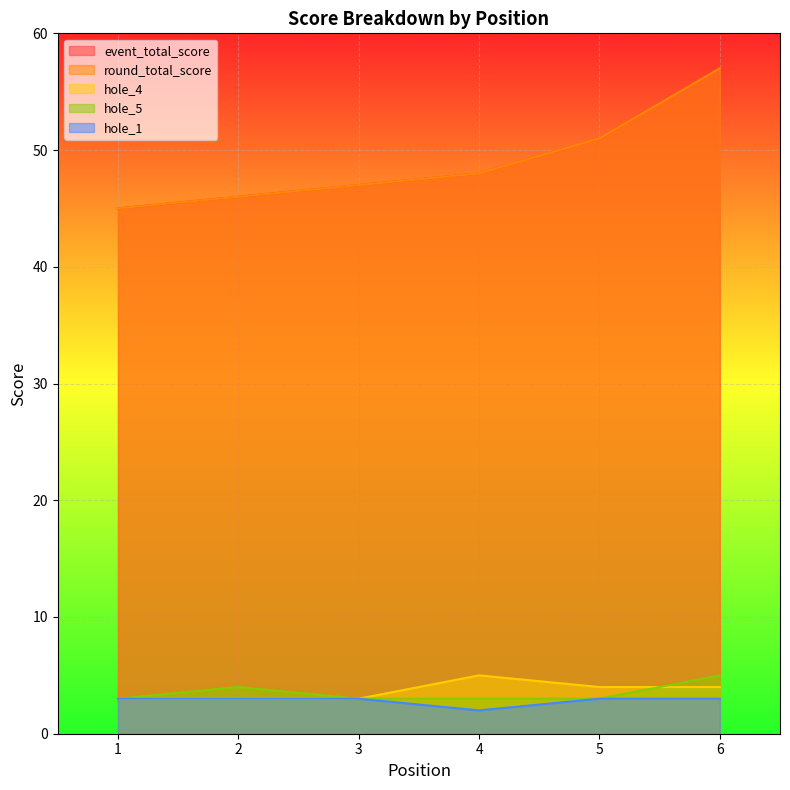

How many values in the event_total_score series are below 48?

3